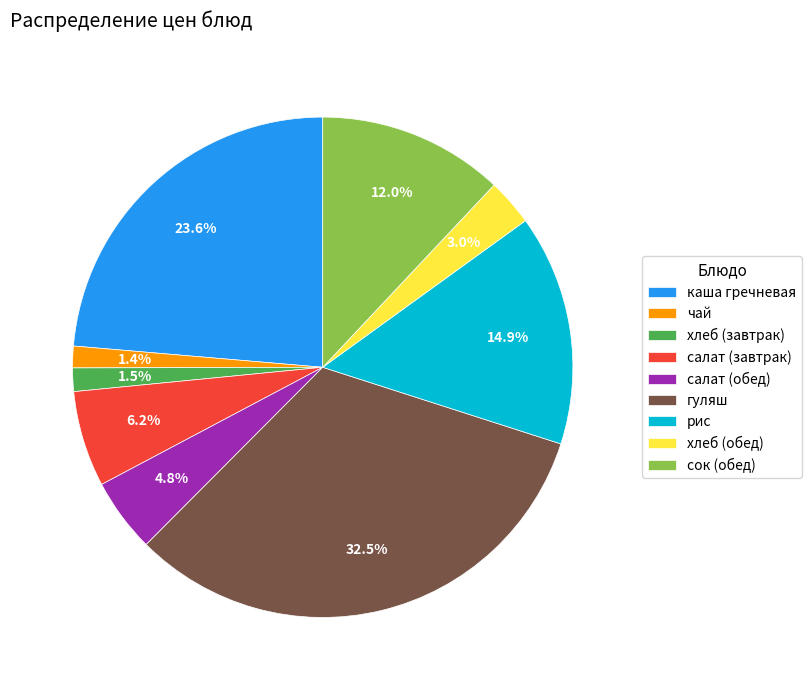

Combined, what portion of the pie is каша гречневая and гуляш?

56.2%